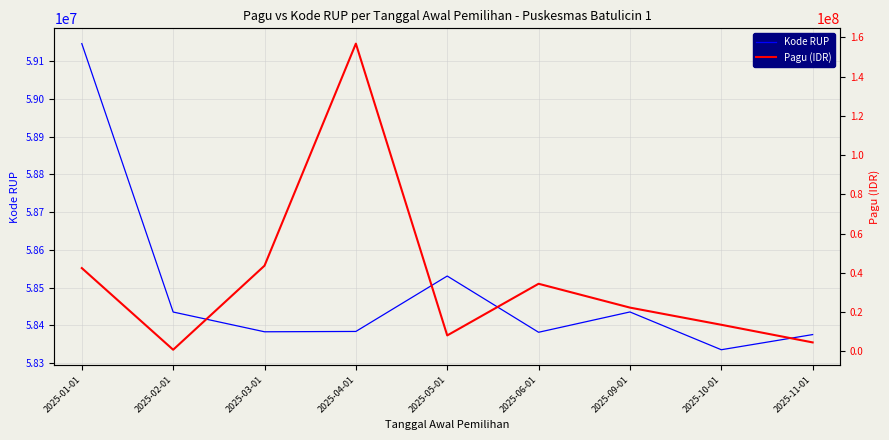

At which label does Kode RUP first exceed 58383861?

2025-01-01